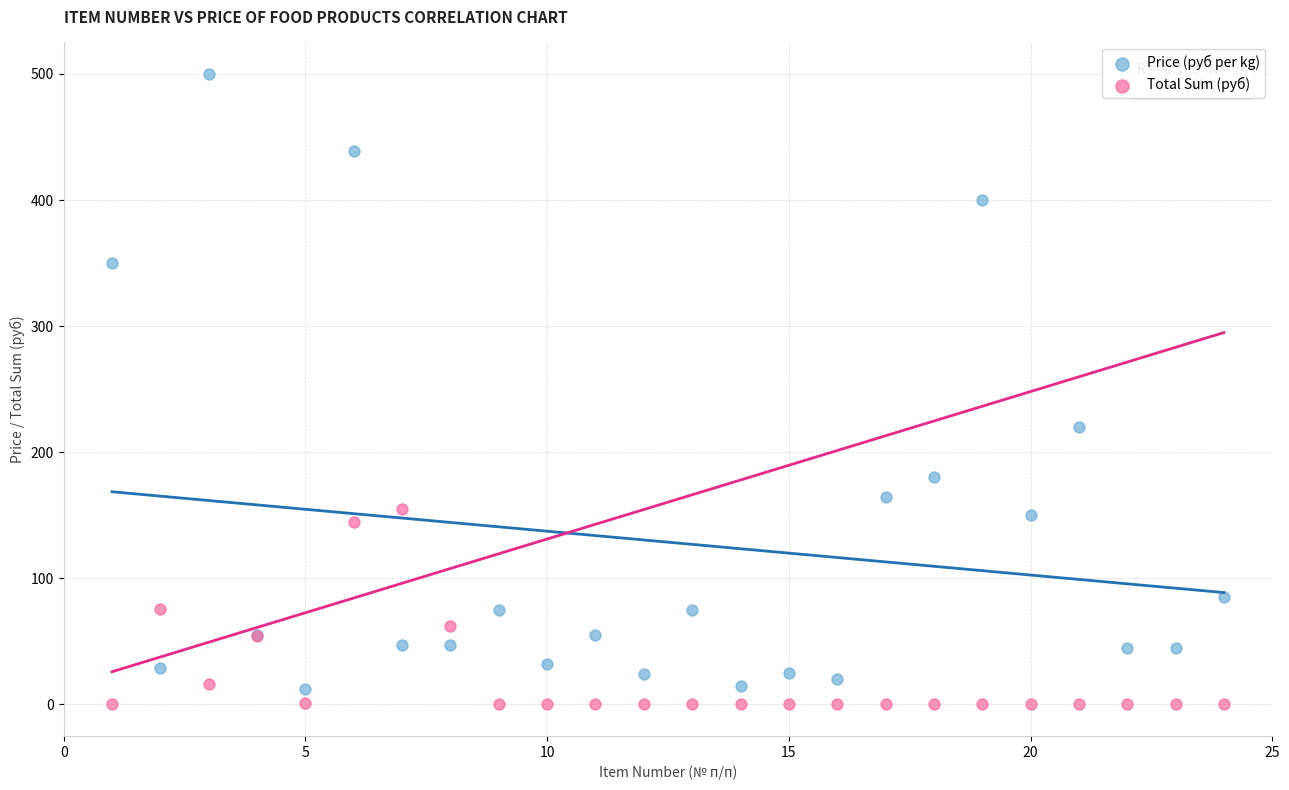

What is the X range (max minus min) for the scatter plot?

23.0